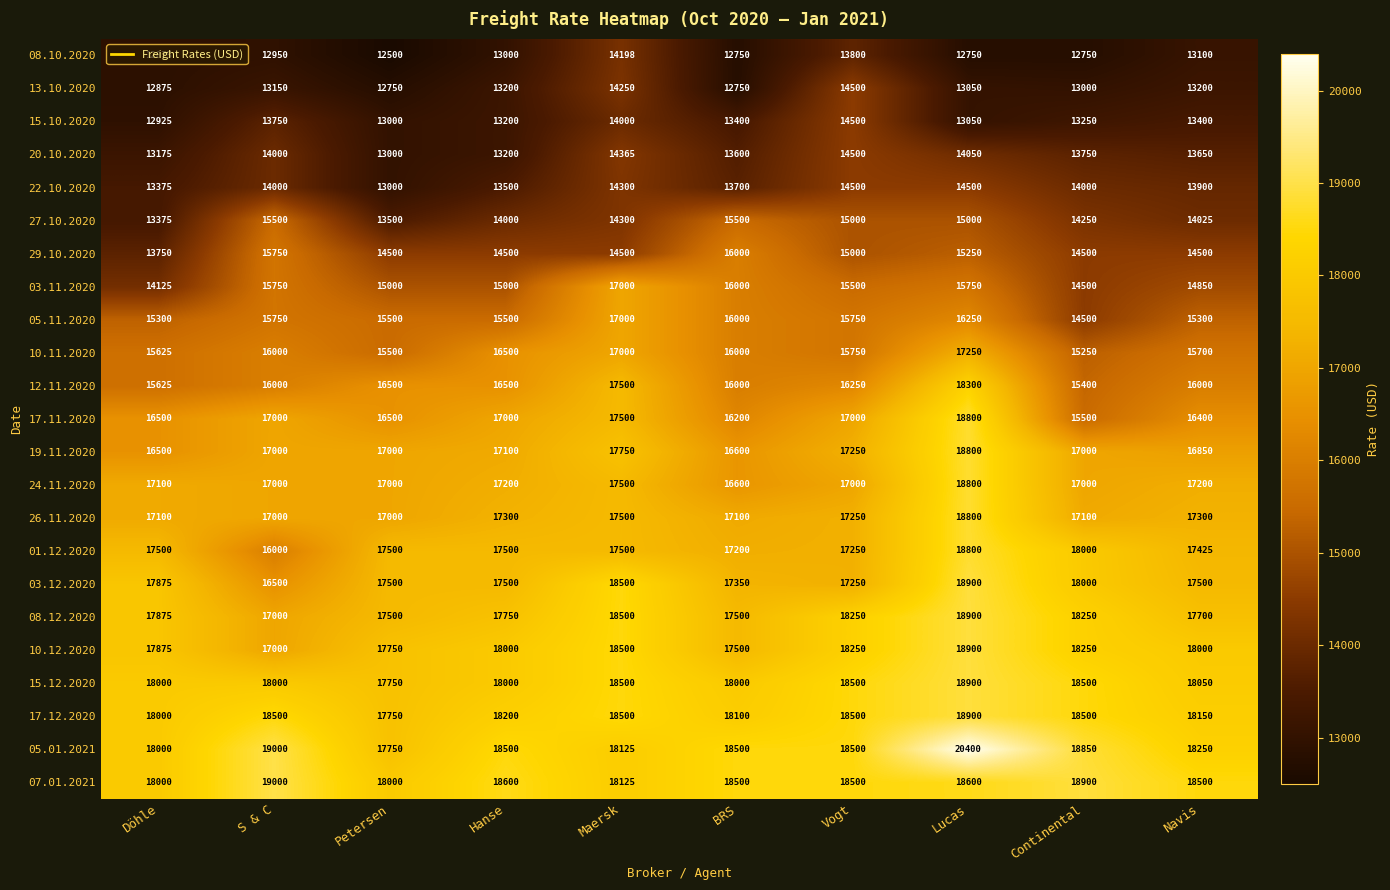

Where does the 20.10.2020 series first go above 13750?

S & C